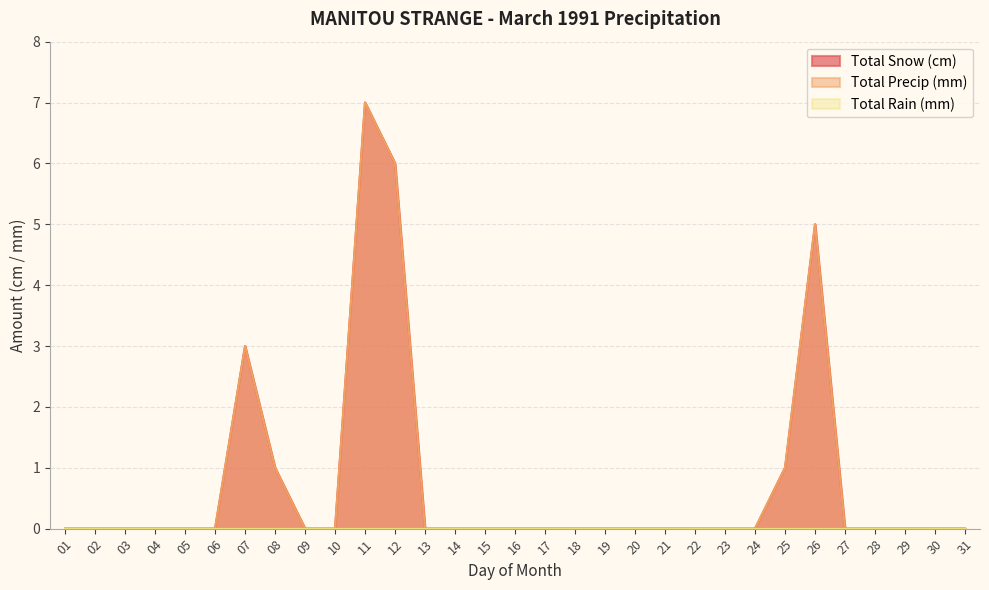

How many data points does each series have?

31